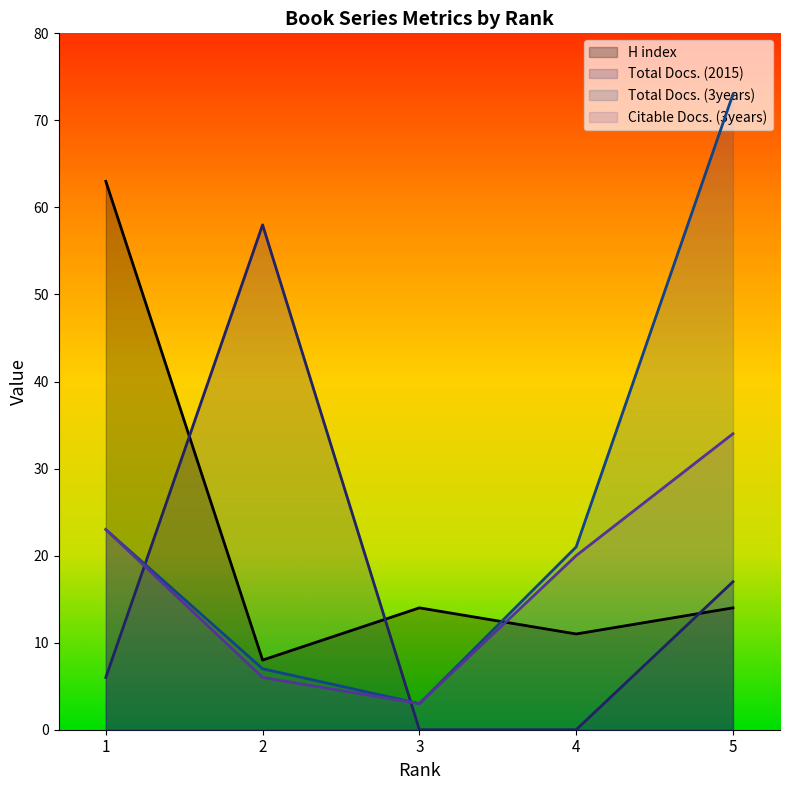

The Total Docs. (2015) series shows 58 at 2. True or false?

True